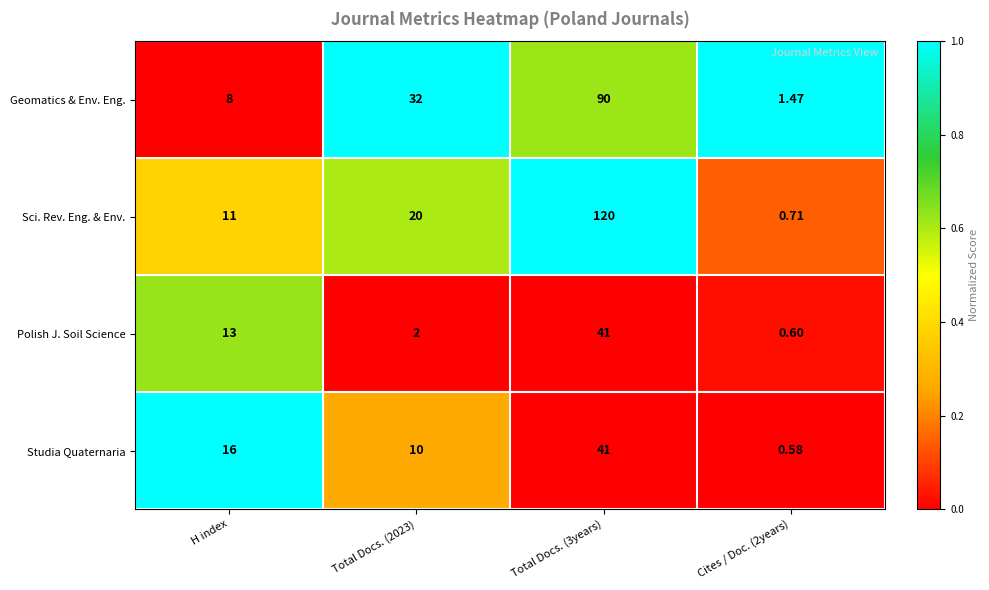

Where is Polish J. Soil Science nearest to the value 20?

H index